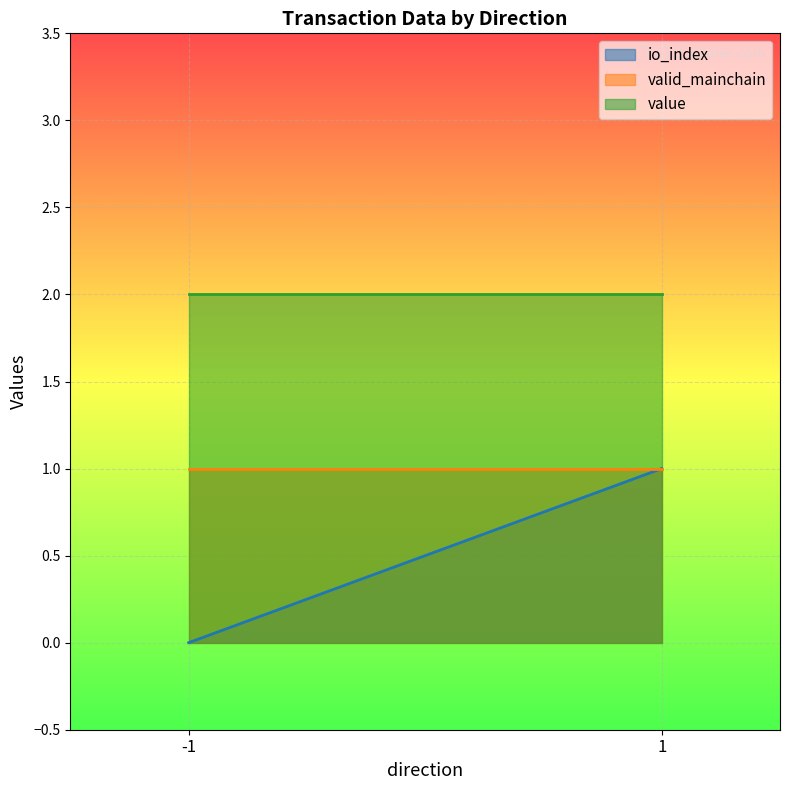

Which series has the largest range (max minus min)?

io_index